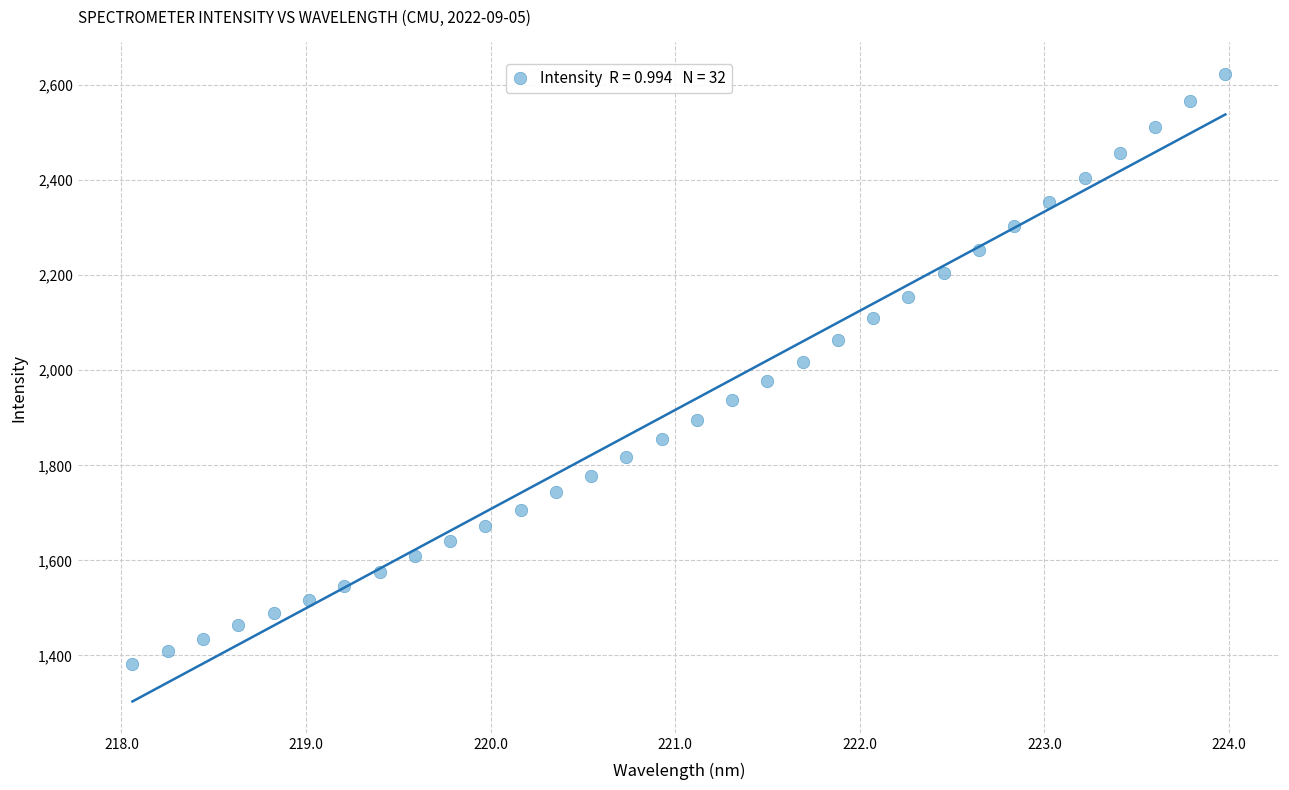

What is the range of X values (max minus min)?

5.9